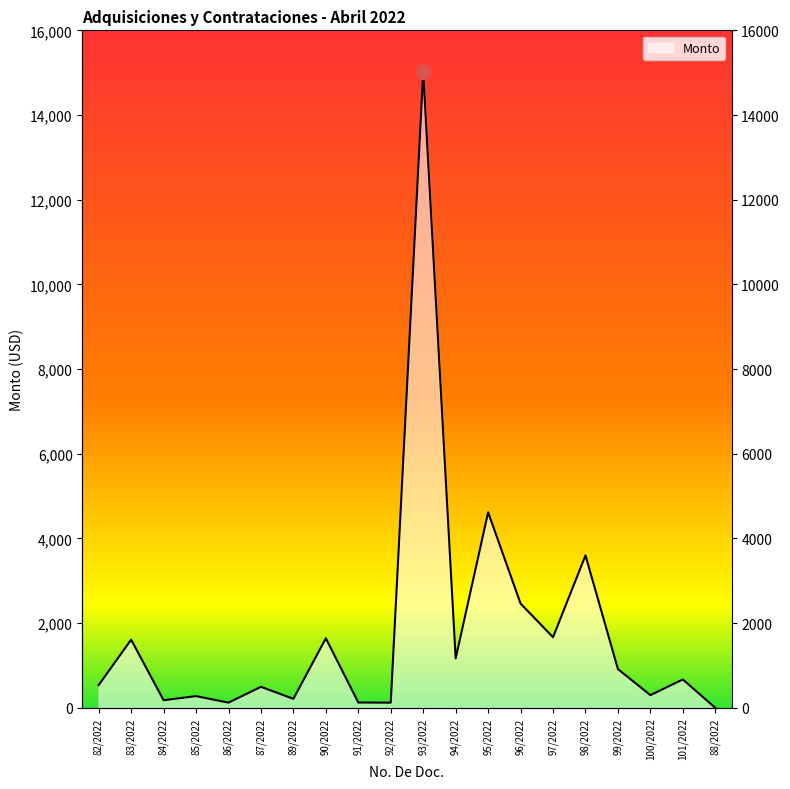

Count the number of data series in this chart.

1